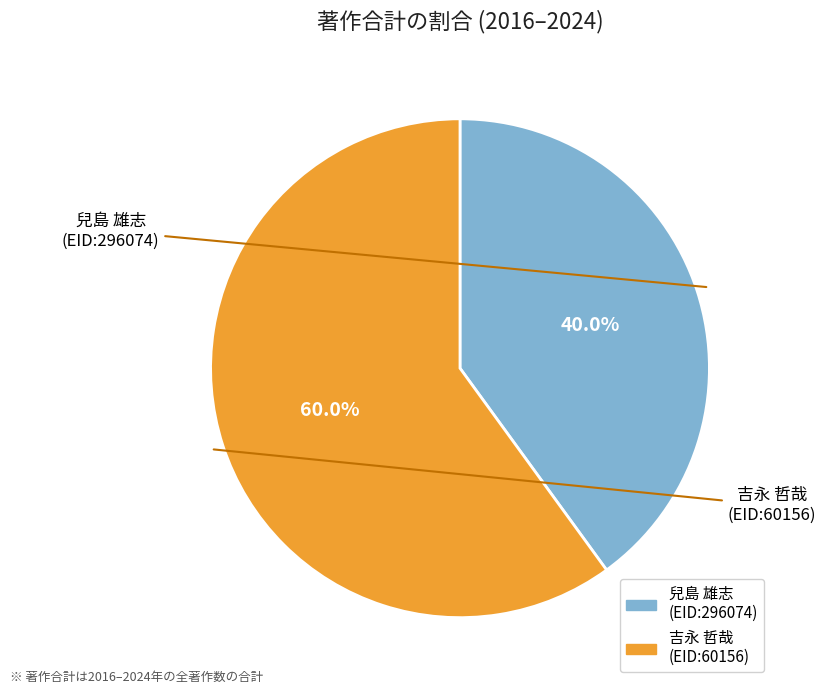

Rank the categories by value from highest to lowest.

吉永 哲哉 (EID:60156), 兒島 雄志 (EID:296074)